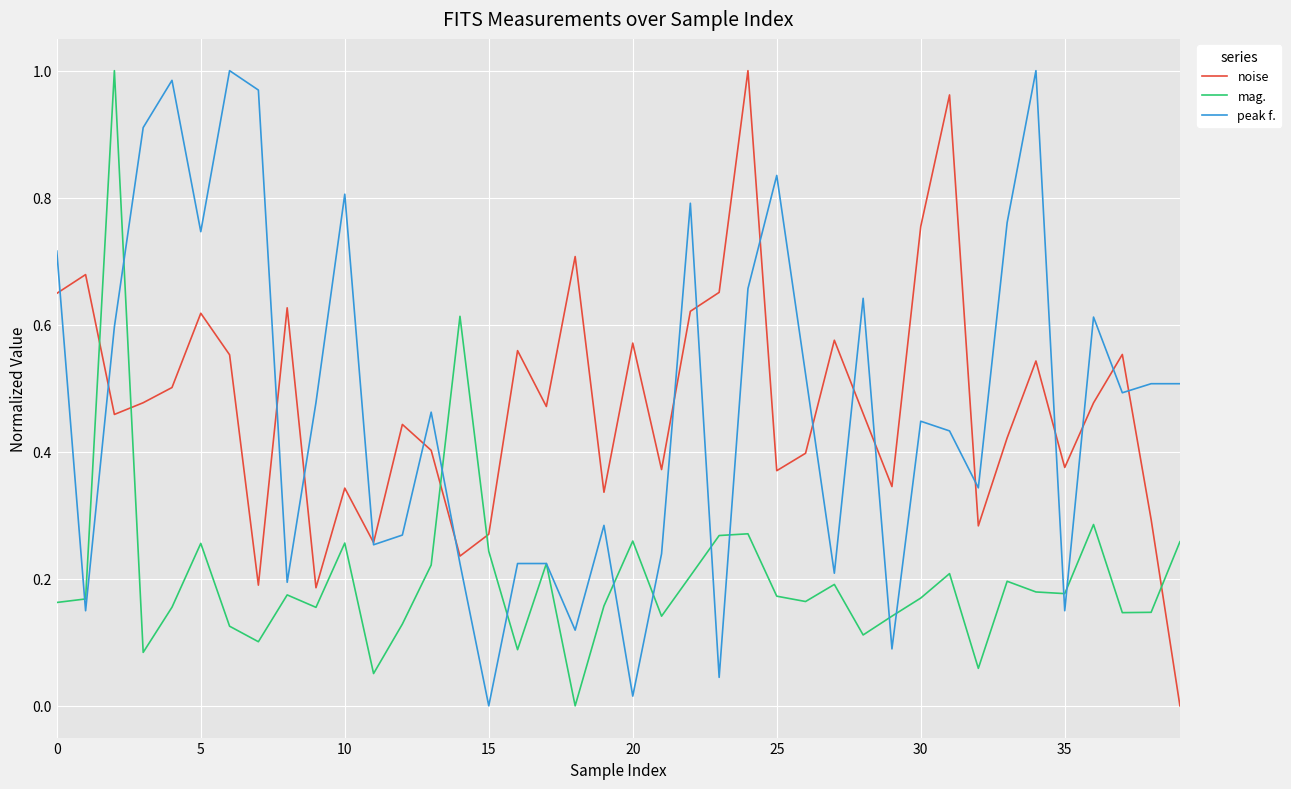

How many intersections are there between mag. and noise?

5